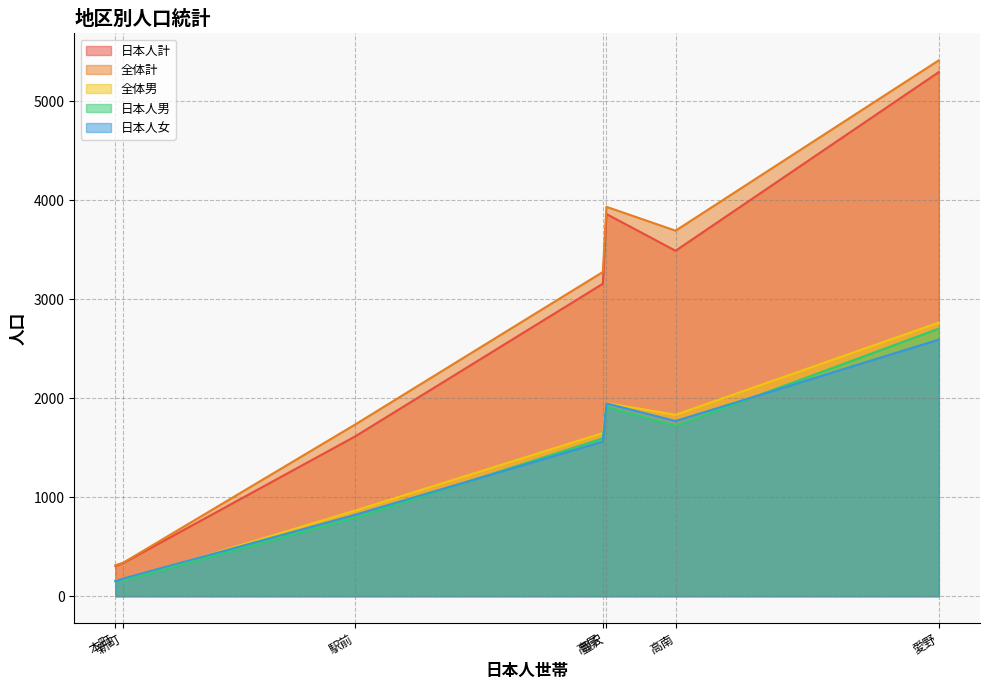

Which series has the largest range (max minus min)?

全体計